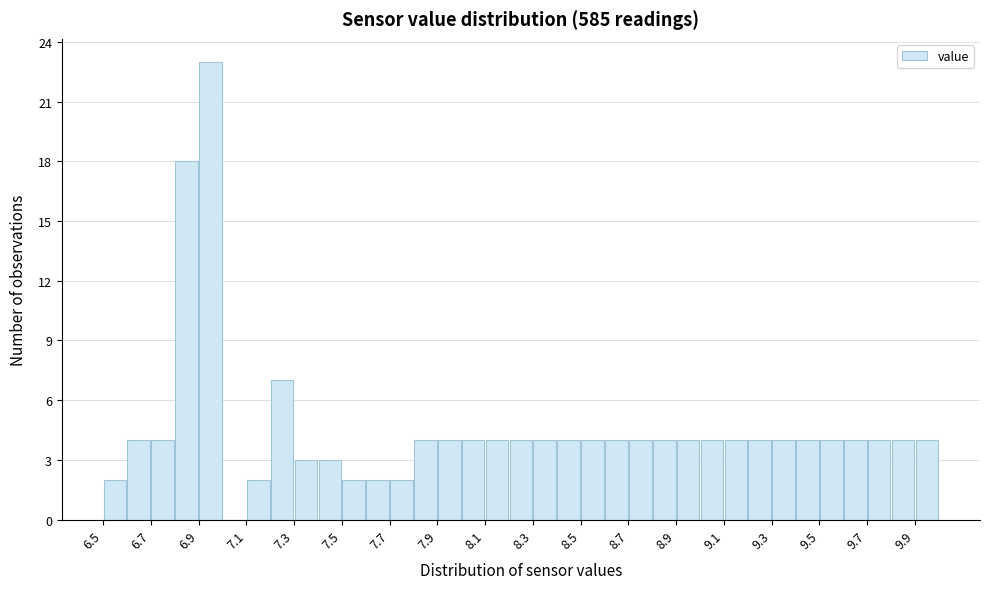

Reading left to right, transcribe this chart: for each bar, give the range it covers on the x-axis and its height. The values are not printed on the chart, so give them approximately, as read against the axis.

6.5 to 6.6: 2
6.6 to 6.7: 4
6.7 to 6.8: 4
6.8 to 6.9: 18
6.9 to 7.0: 23
7.0 to 7.1: 0
7.1 to 7.2: 2
7.2 to 7.3: 7
7.3 to 7.4: 3
7.4 to 7.5: 3
7.5 to 7.6: 2
7.6 to 7.7: 2
7.7 to 7.8: 2
7.8 to 7.9: 4
7.9 to 8.0: 4
8.0 to 8.1: 4
8.1 to 8.2: 4
8.2 to 8.3: 4
8.3 to 8.4: 4
8.4 to 8.5: 4
8.5 to 8.6: 4
8.6 to 8.7: 4
8.7 to 8.8: 4
8.8 to 8.9: 4
8.9 to 9.0: 4
9.0 to 9.1: 4
9.1 to 9.2: 4
9.2 to 9.3: 4
9.3 to 9.4: 4
9.4 to 9.5: 4
9.5 to 9.6: 4
9.6 to 9.7: 4
9.7 to 9.8: 4
9.8 to 9.9: 4
9.9 to 10.0: 4